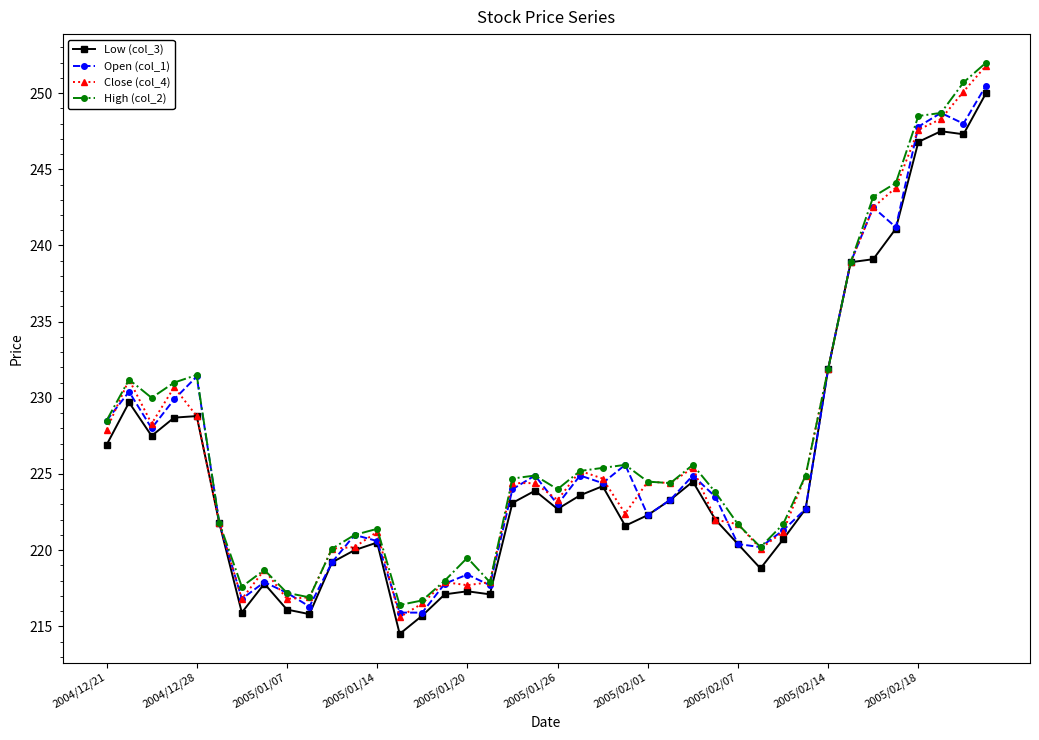

Which series has the largest total across all categories?

High (col_2)